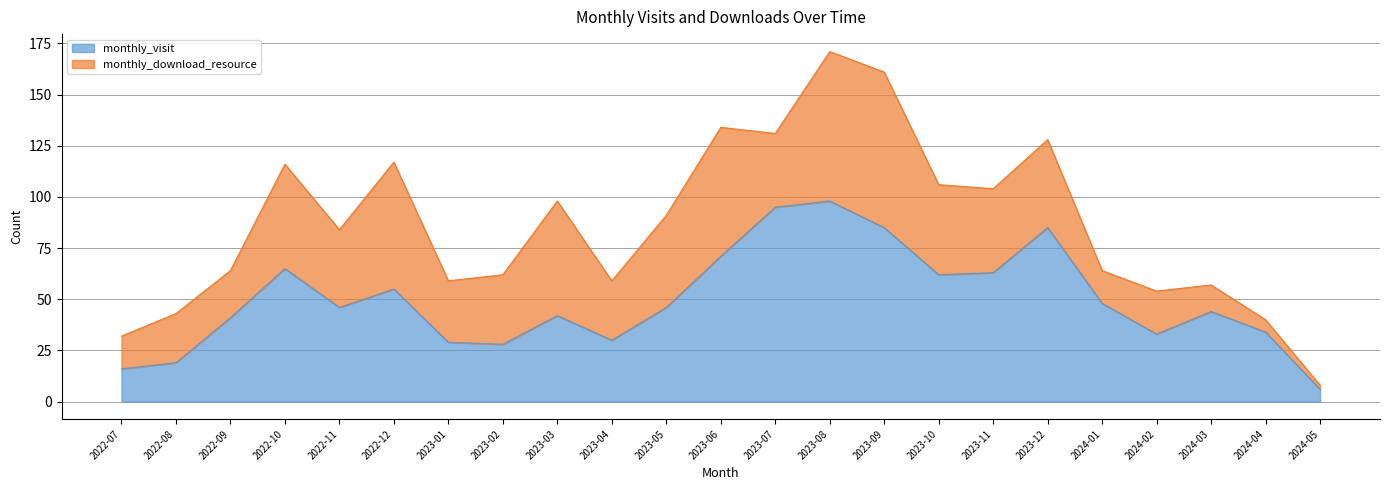

Reading left to right, list all the values displayed in this chart.

16	19	41	65	46	55	29	28	42	30	46	71	95	98	85	62	63	85	48	33	44	34	6